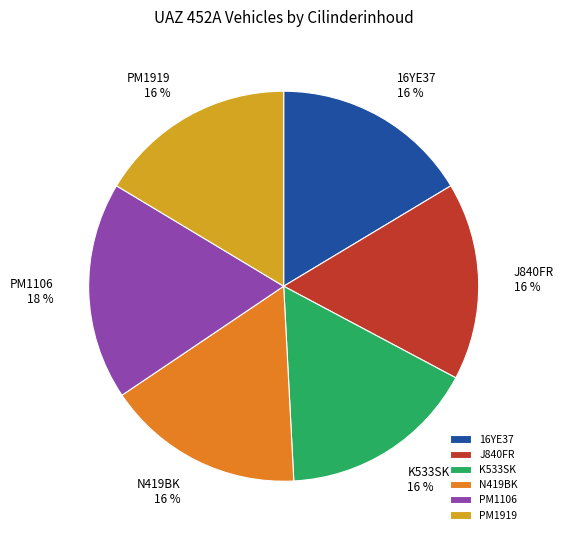

What percentage is the PM1919 slice, to the nearest percent?

16%